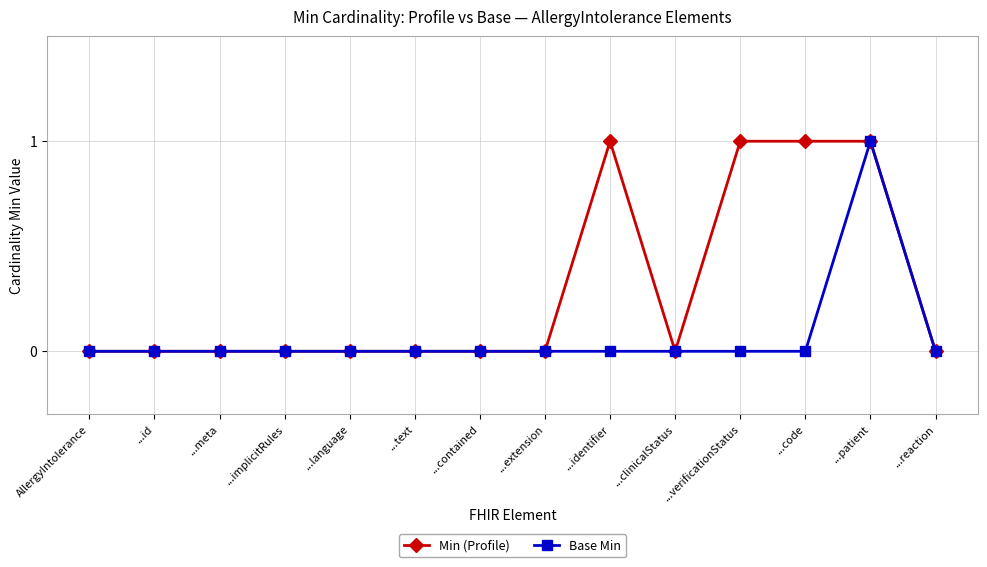

How many Base Min values are between 0 and 1?

14